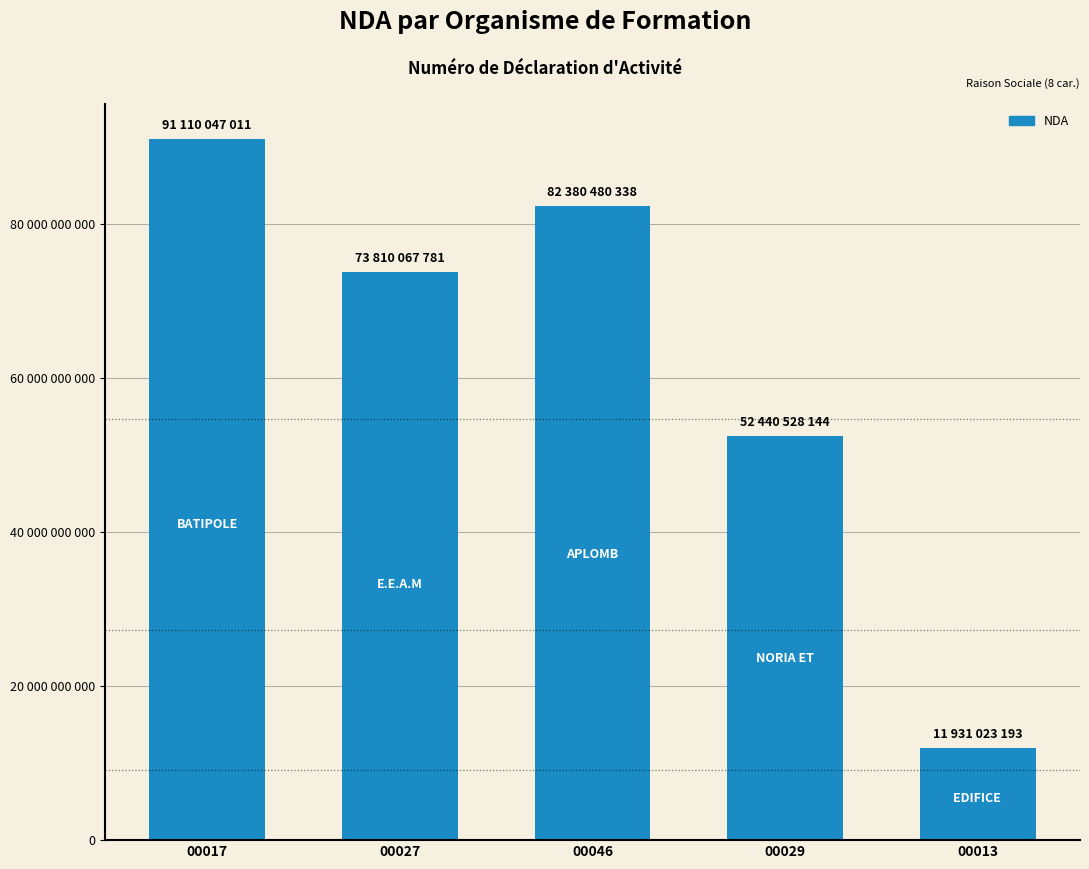

Reading right to left, transcribe all the data shown in this chart.

00013=11931023193	00029=52440528144	00046=82380480338	00027=73810067781	00017=91110047011